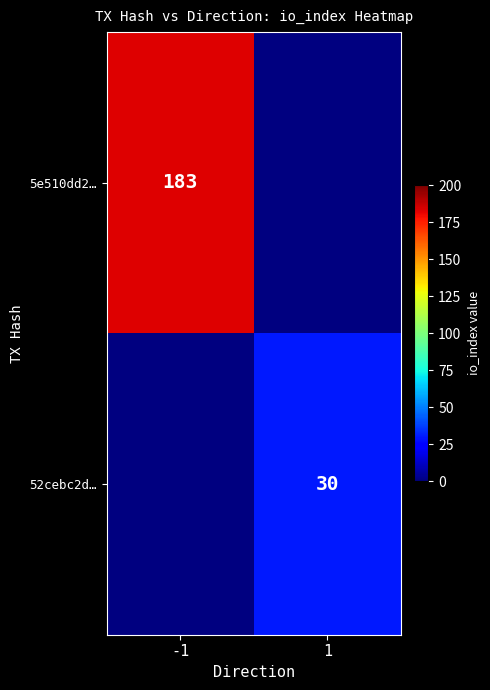

At how many categories does at least one series exceed 51?

1